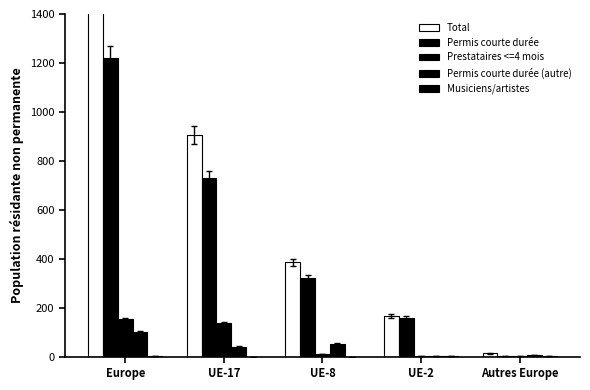

How many categories are shown in the chart?

5